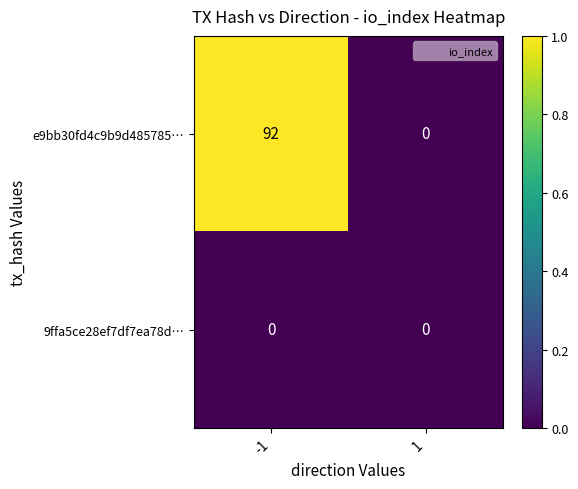

Which category has the highest value across all series?

-1